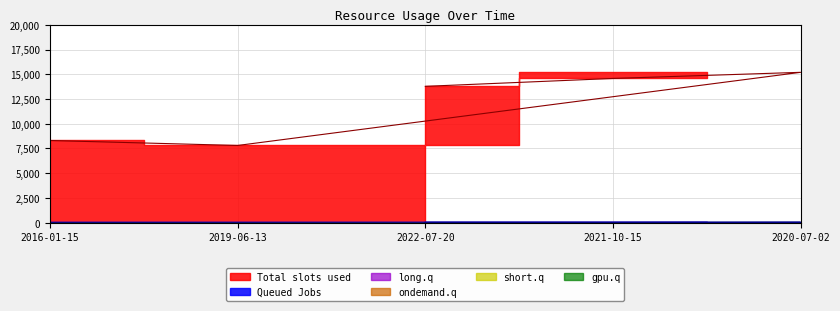

Count the number of categories in the chart.

5